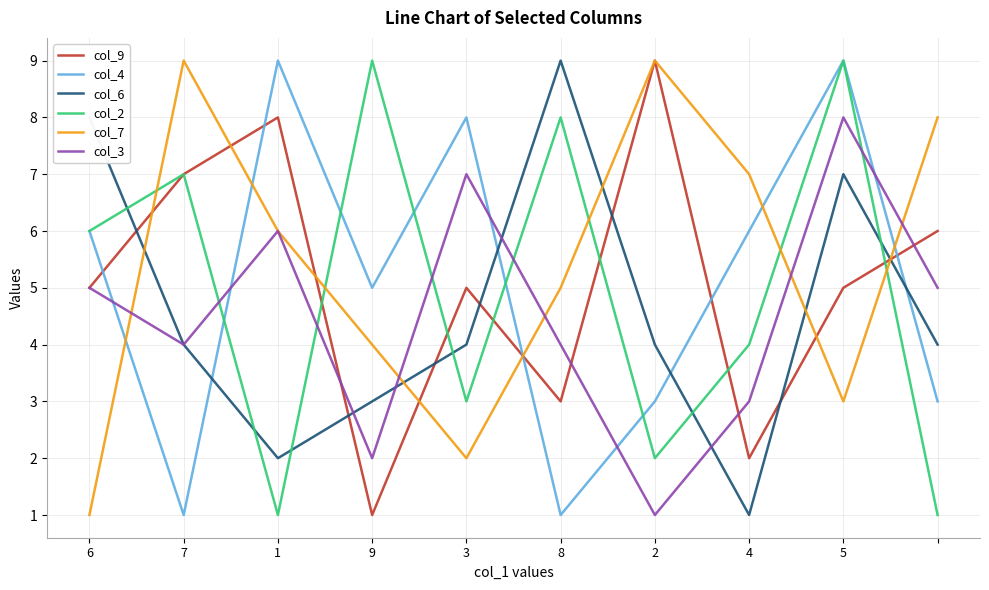

What is the maximum value shown in the chart?

9